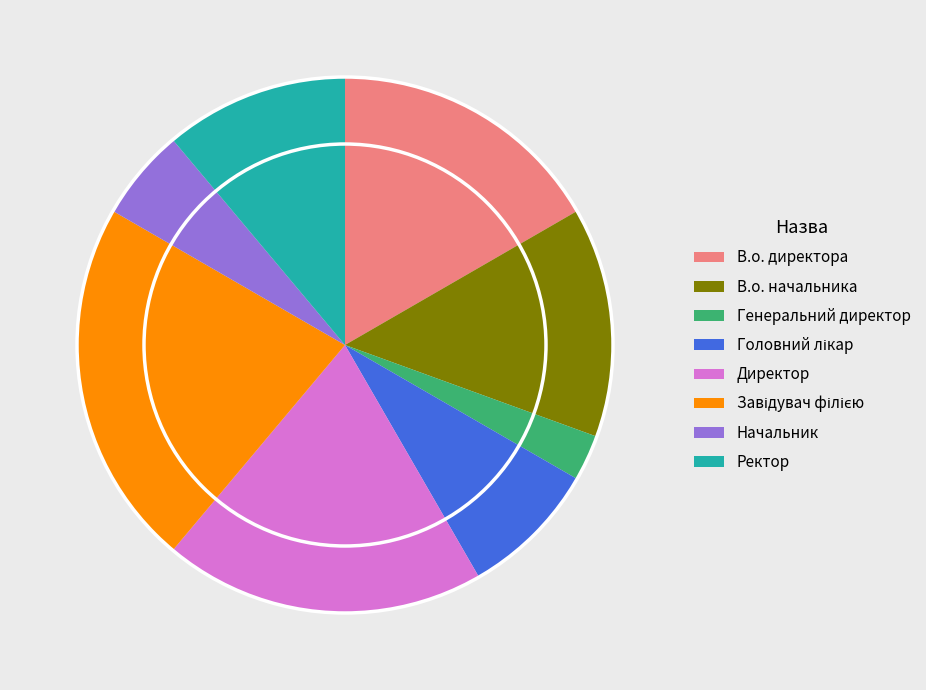

Which slice is the smallest?

Генеральний директор